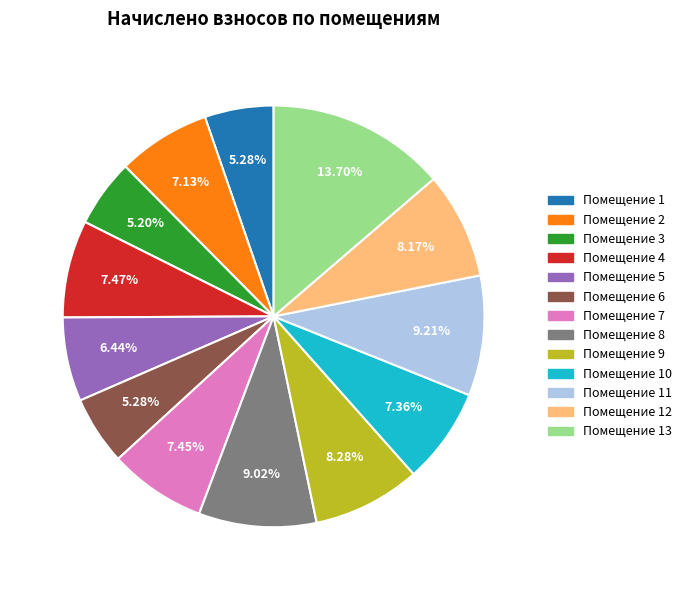

Does any single category account for the majority?

No